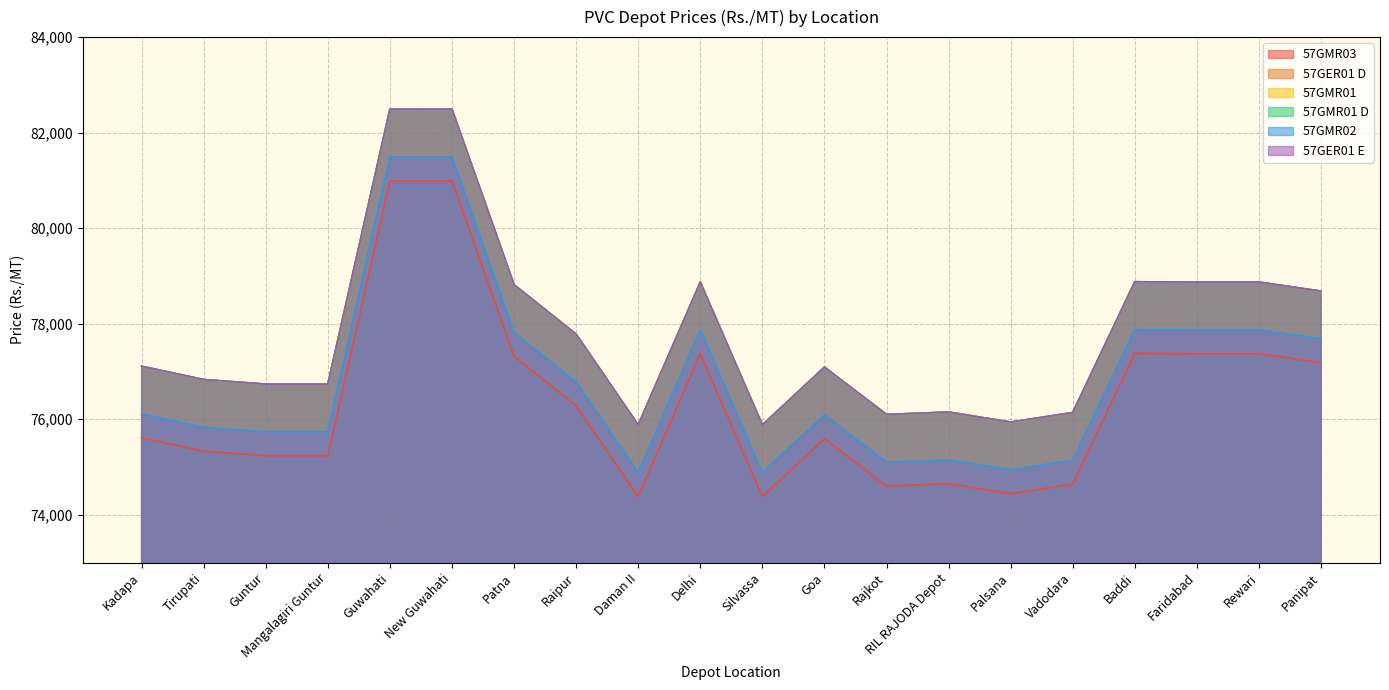

Is it true that 57GMR03 equals 75590 at Goa?

True